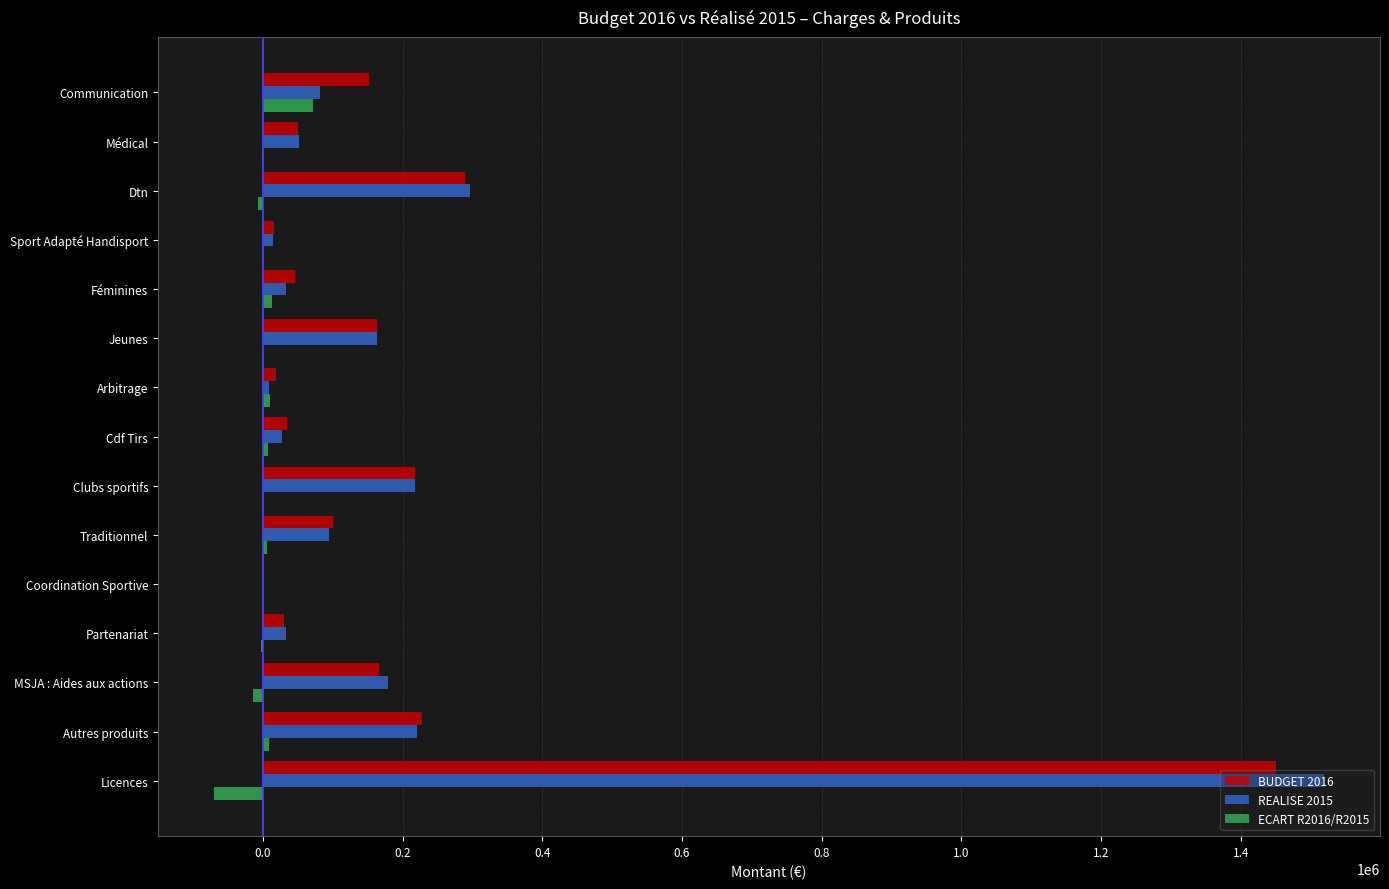

At which category is the sum across all series the highest?

Licences